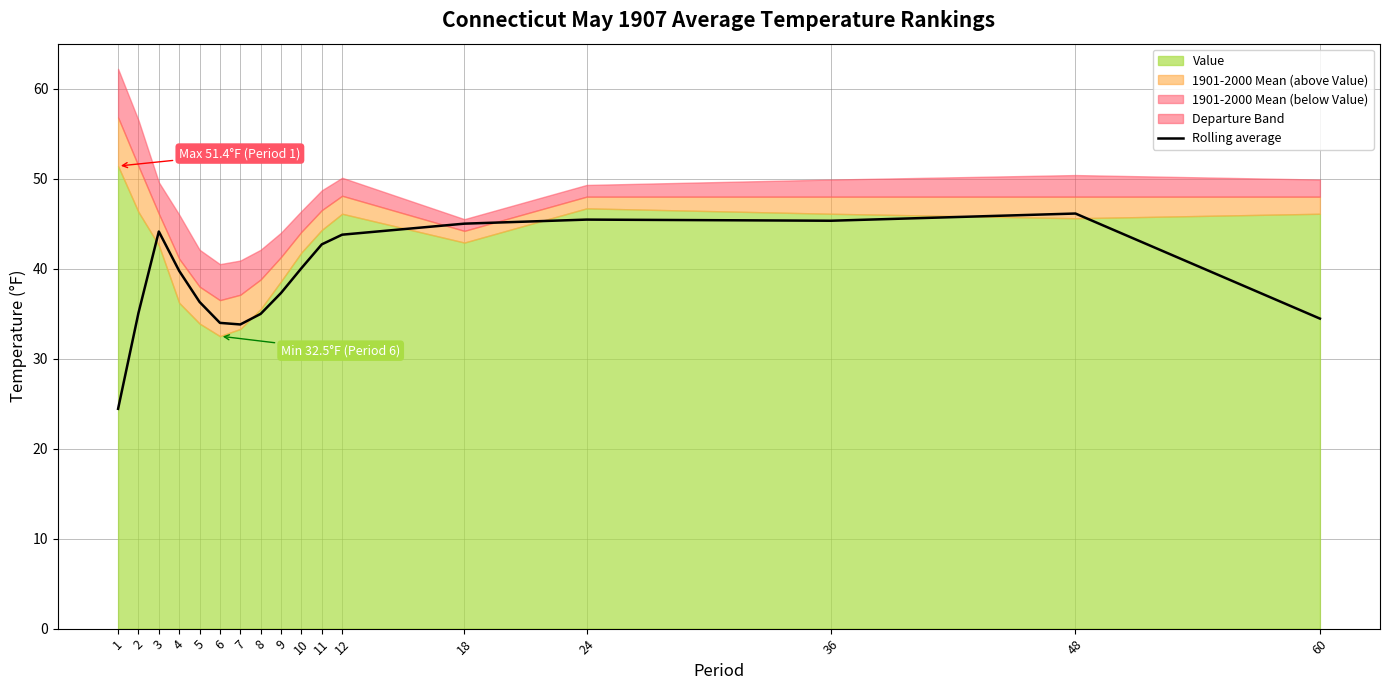

Between 24 and 12, which is larger?

24